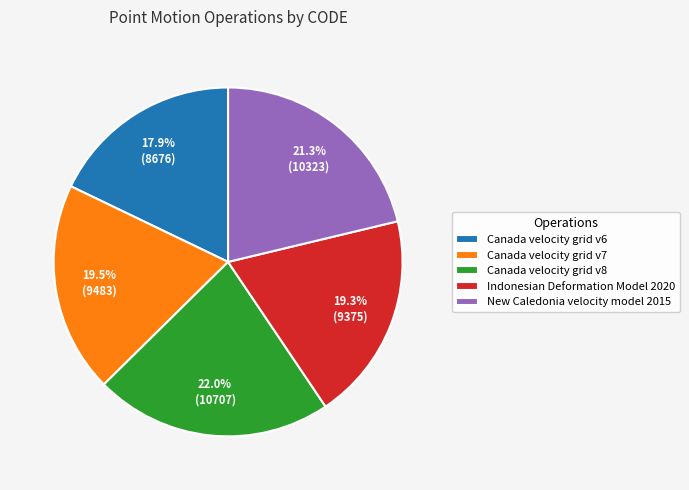

What is the total percentage of Indonesian Deformation Model 2020 and New Caledonia velocity model 2015?

40.6%